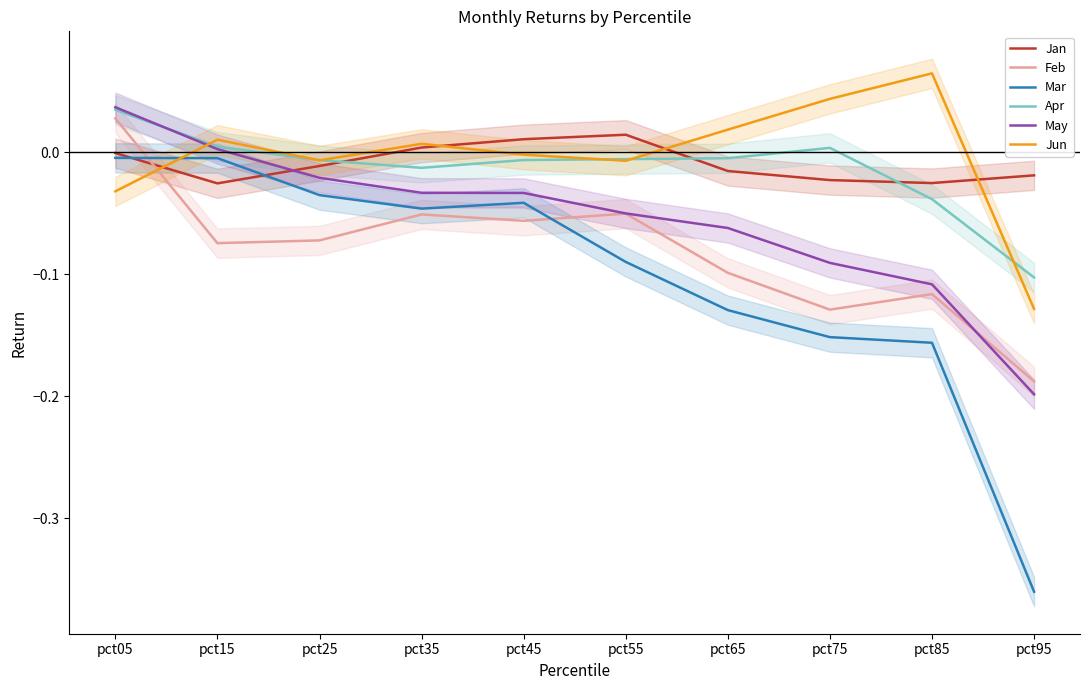

Is the value of Feb at pct05 greater than the value of Apr at pct35?

Yes